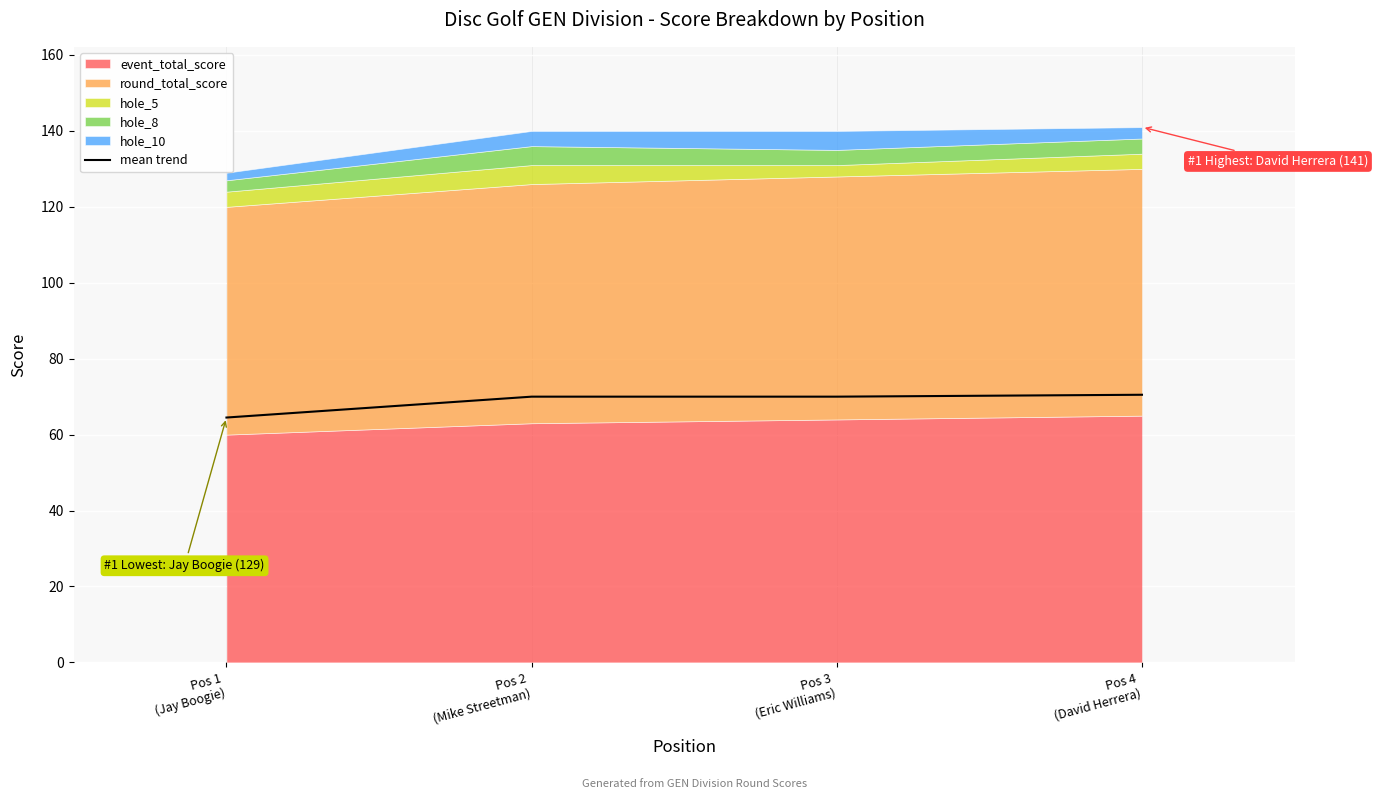

What position from the right is Pos 1
(Jay Boogie)?

4